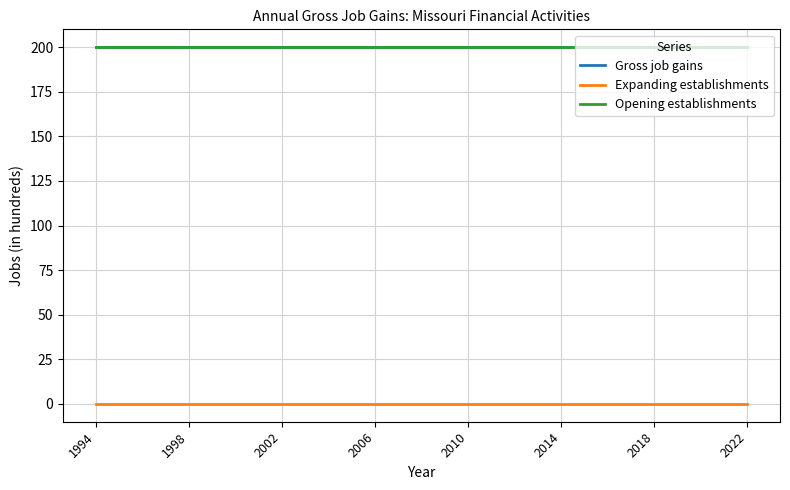

What is the maximum value shown in the chart?

200